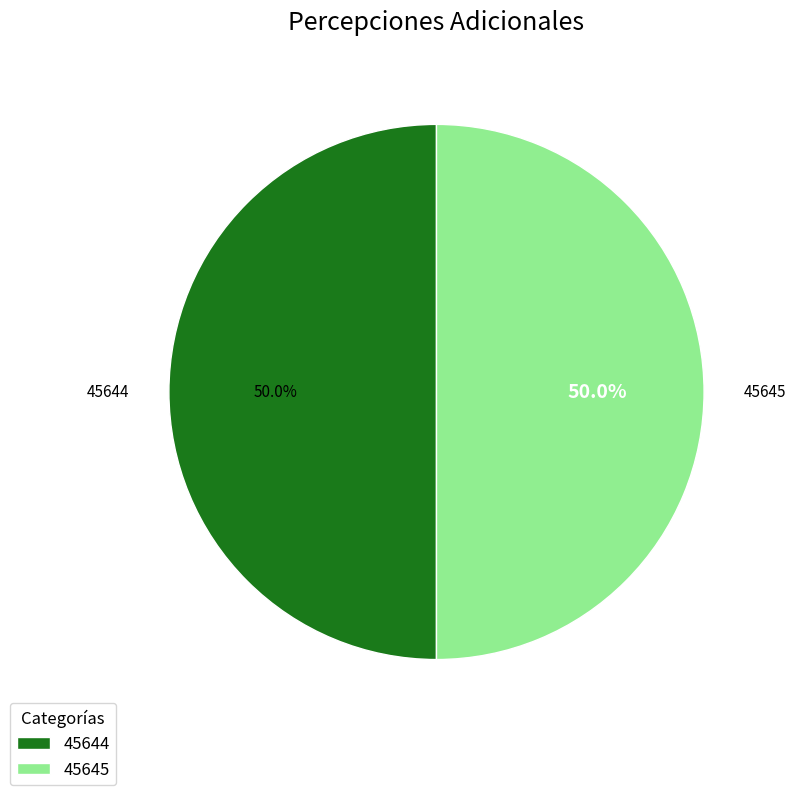

The 45644 slice represents 50% of the pie. True or false?

True